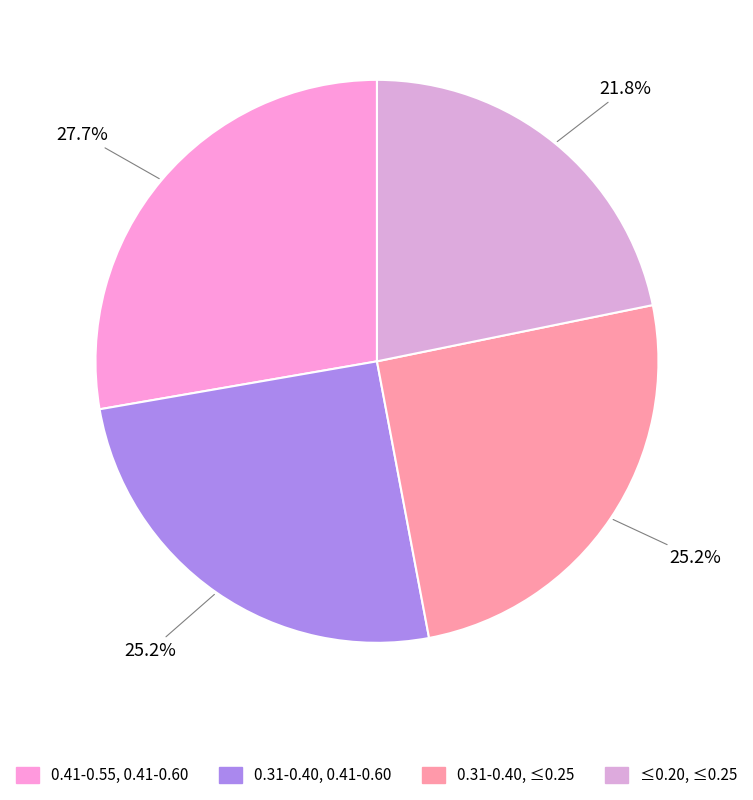

The ≤0.20, ≤0.25 slice represents 22% of the pie. True or false?

True